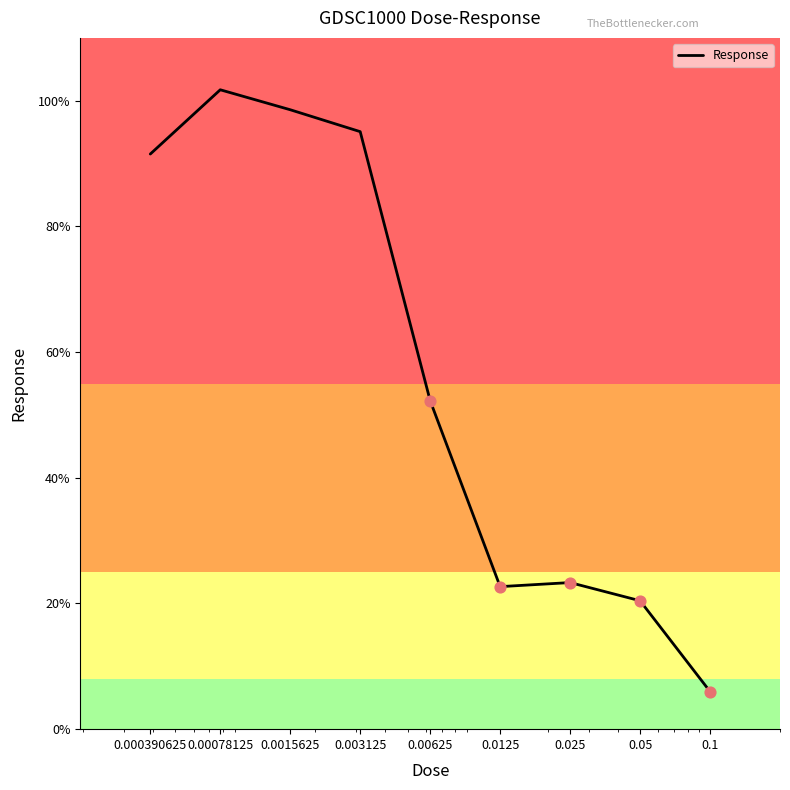

What is the difference between the maximum and minimum values?

95.8